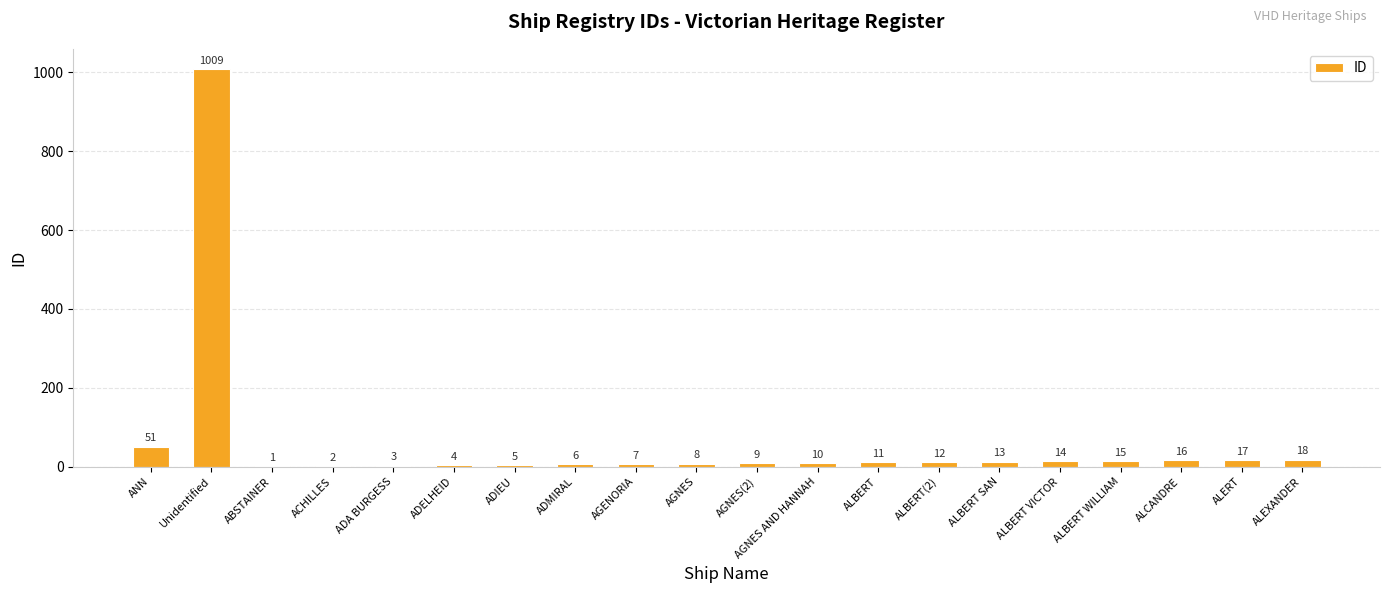

The value at ADMIRAL is 6. True or false?

True